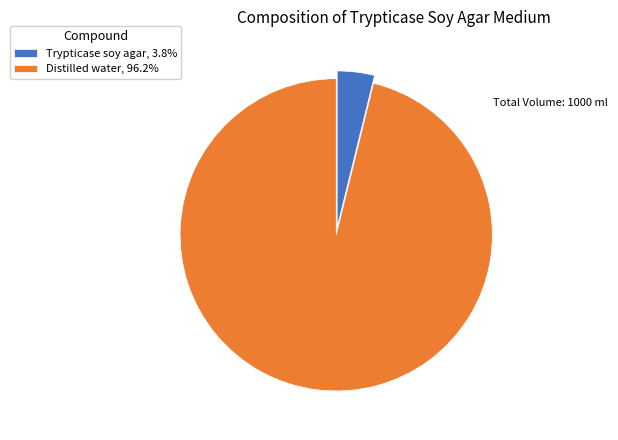

Which category has the smallest portion of the pie?

Trypticase soy agar